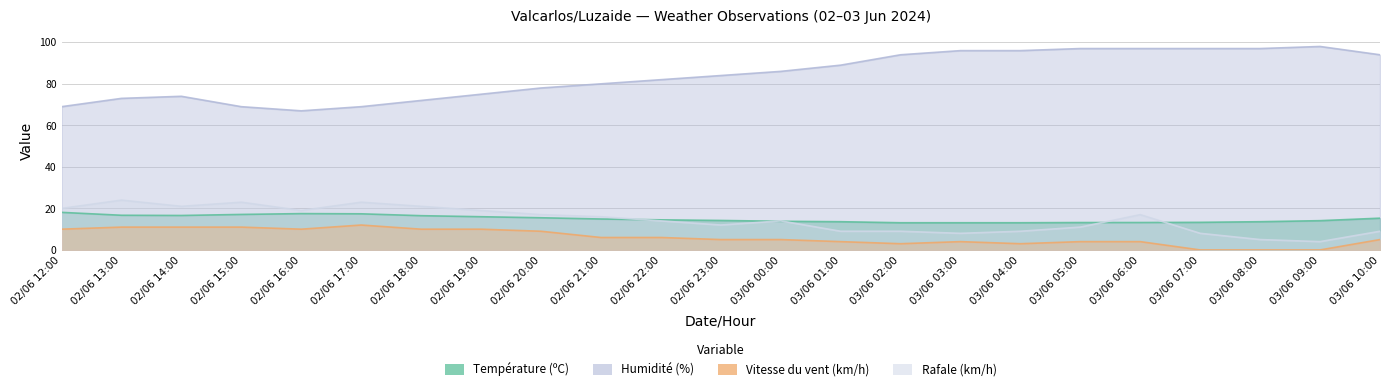

What is the average value of the Température (ºC) series?

15.0